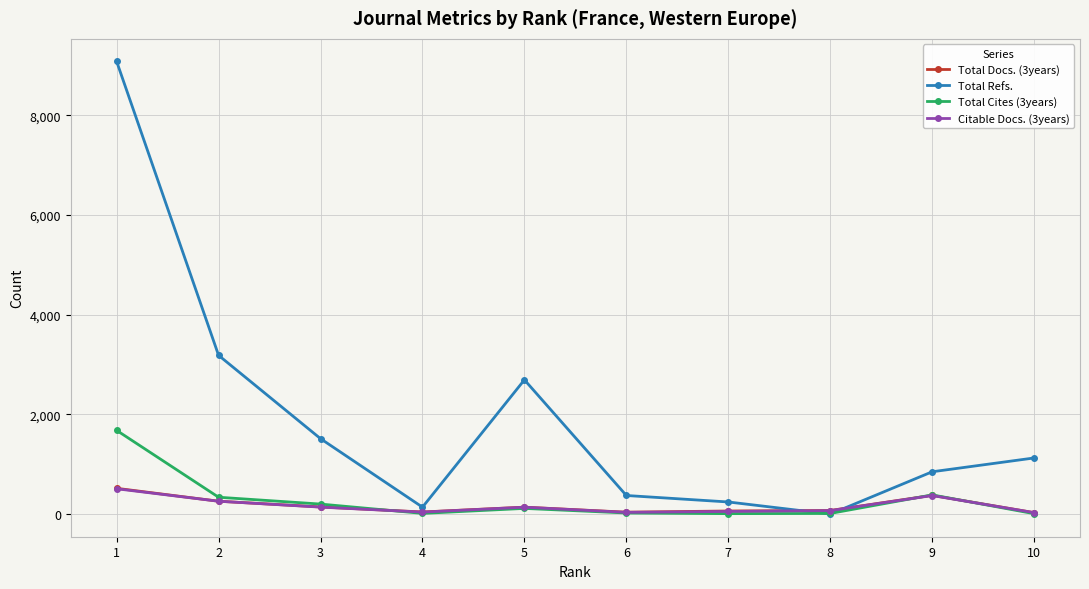

Which series has the largest total across all categories?

Total Refs.